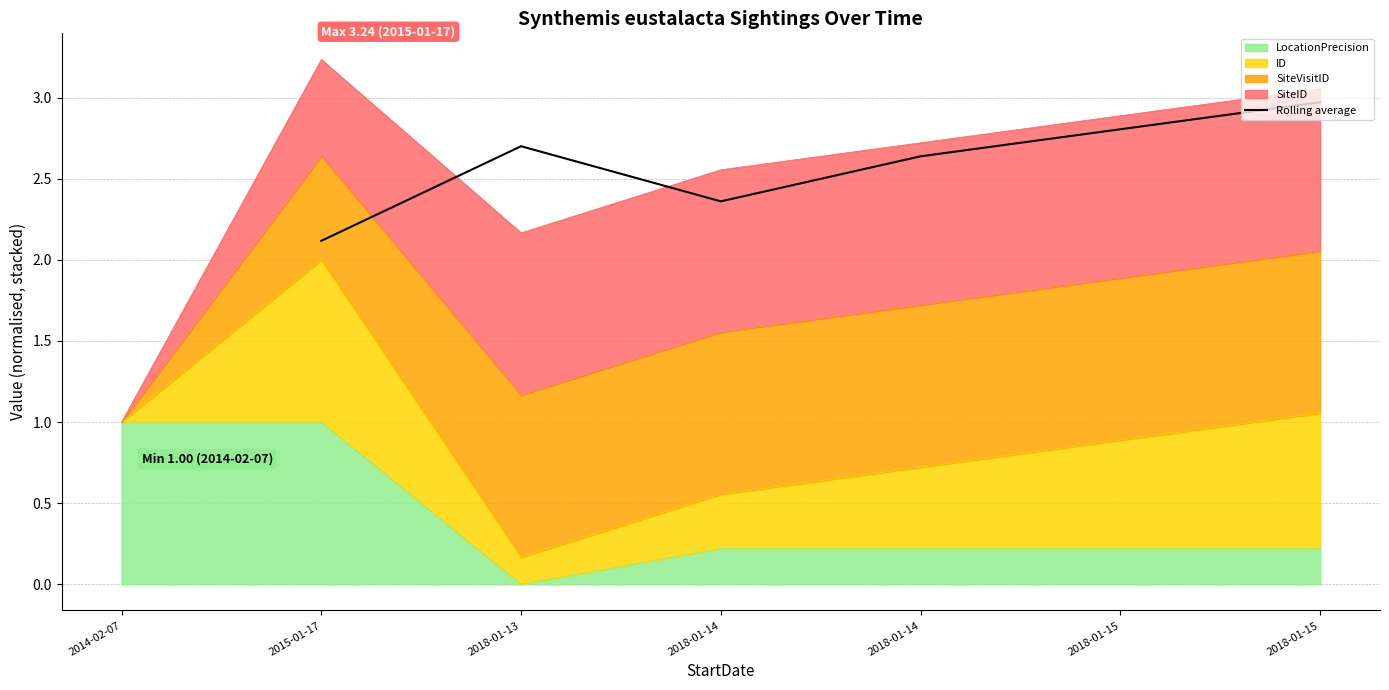

True or false: there are more than 1 points higher than both neighbors.

False